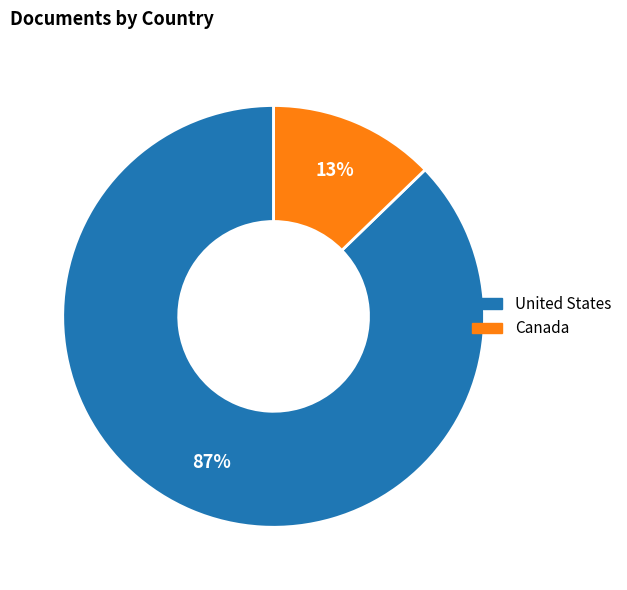

Rank the categories by value from lowest to highest.

Canada, United States